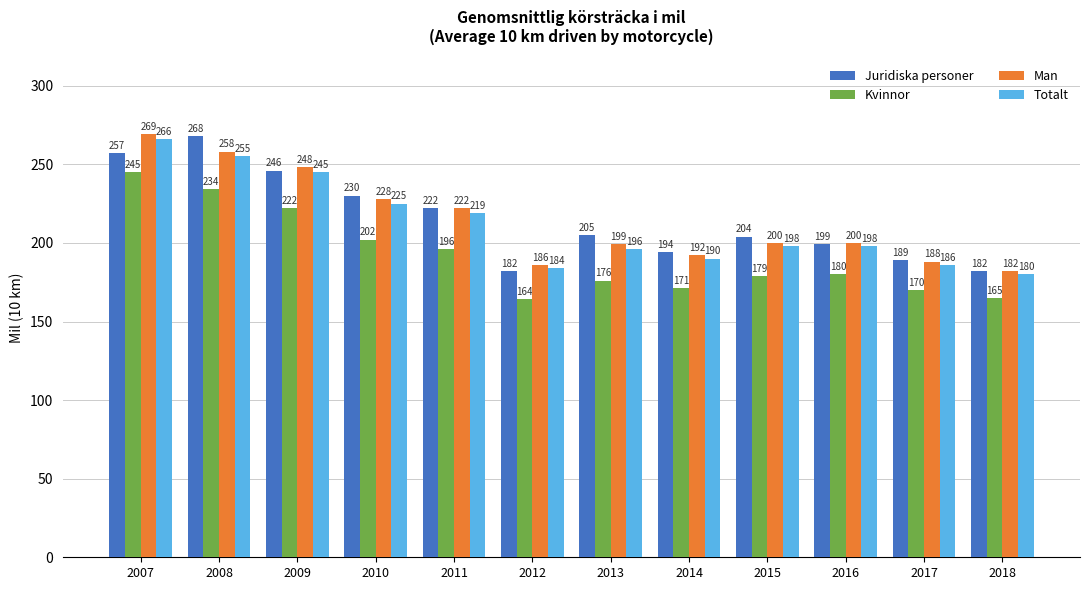

What is the greatest value displayed?

269